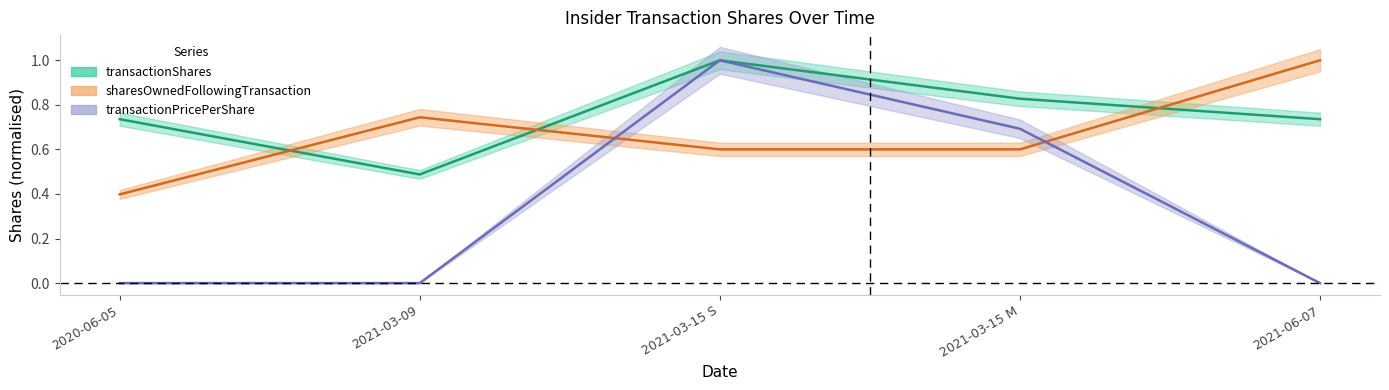

Is it true that transactionPricePerShare equals 0.5 at 2020-06-05?

False